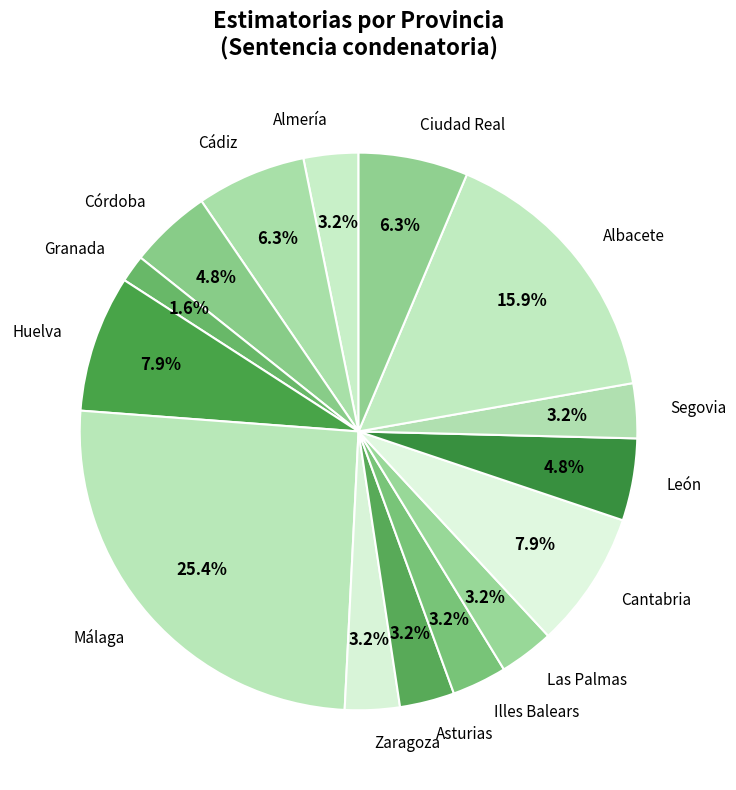

Does Illes Balears account for over 50% of the chart?

No